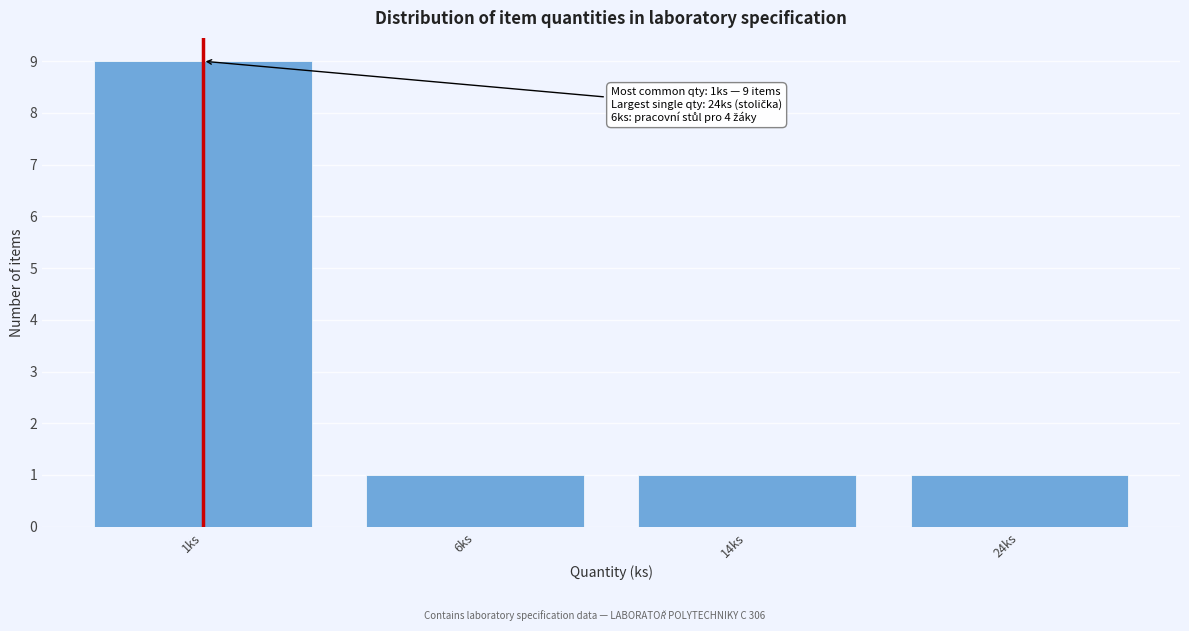

Reading right to left, transcribe all the data shown in this chart.

24ks=1	14ks=1	6ks=1	1ks=9